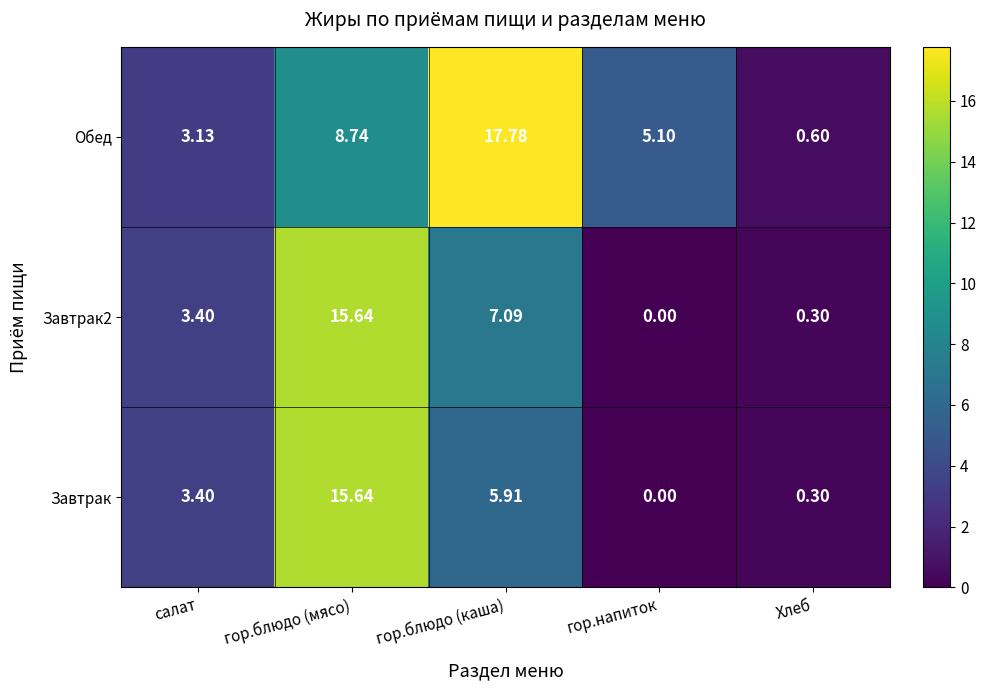

Which category has the highest value in the Обед series?

гор.блюдо (каша)